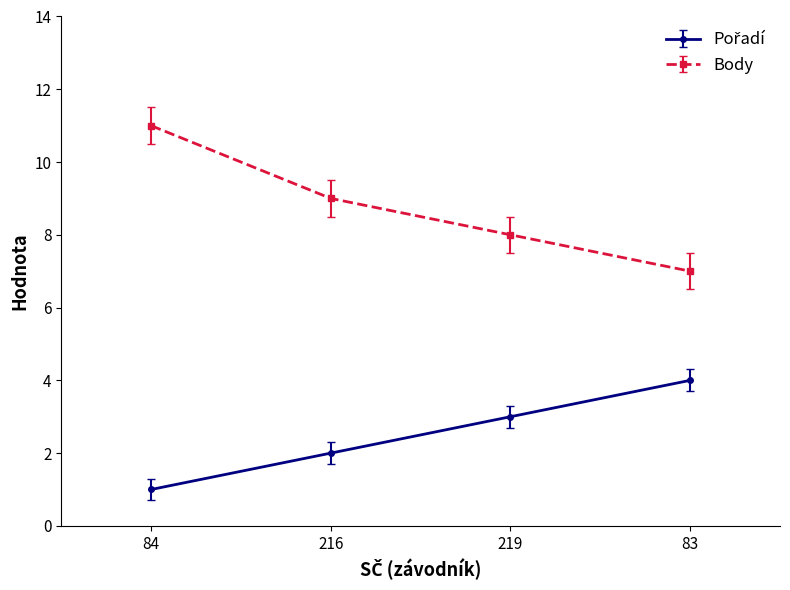

At which label is Body closest to 9?

216